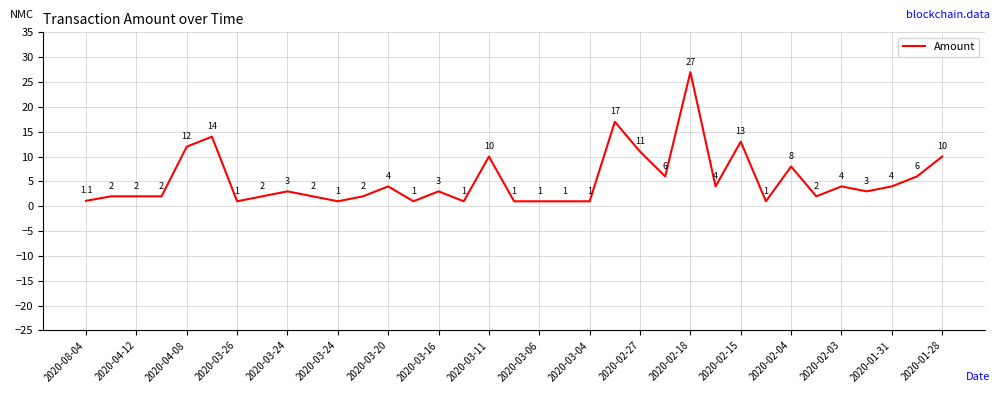

What is the minimum value shown in the chart?

1.0